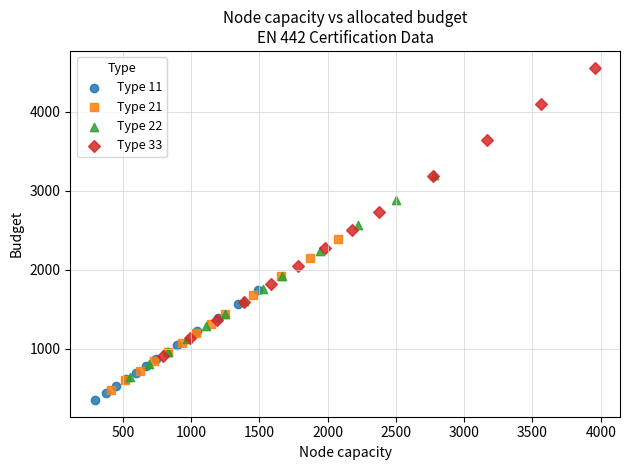

Which series reaches the maximum Y coordinate?

Type 33